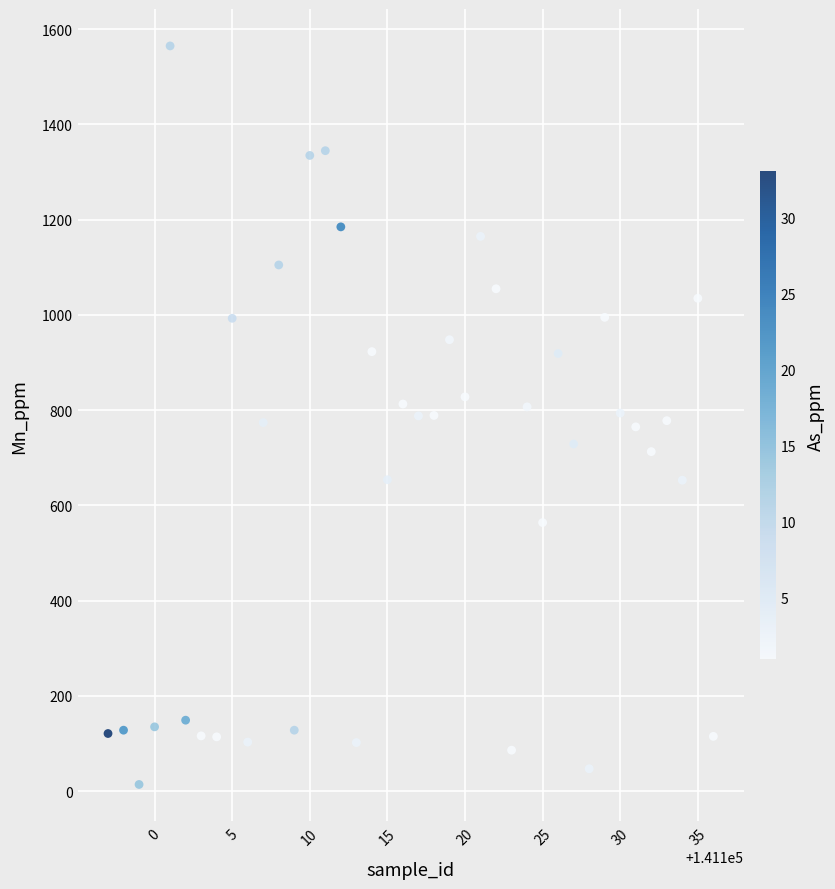

What is the range of X values (max minus min)?

39